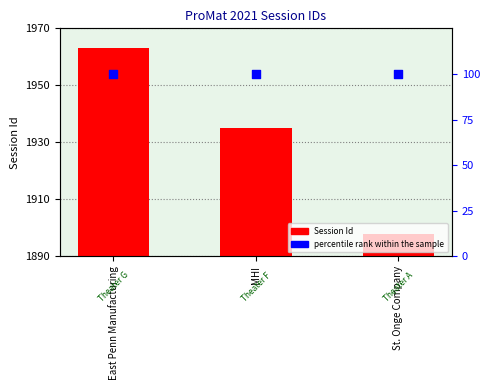

What is the total value across all series at MHI?

2035